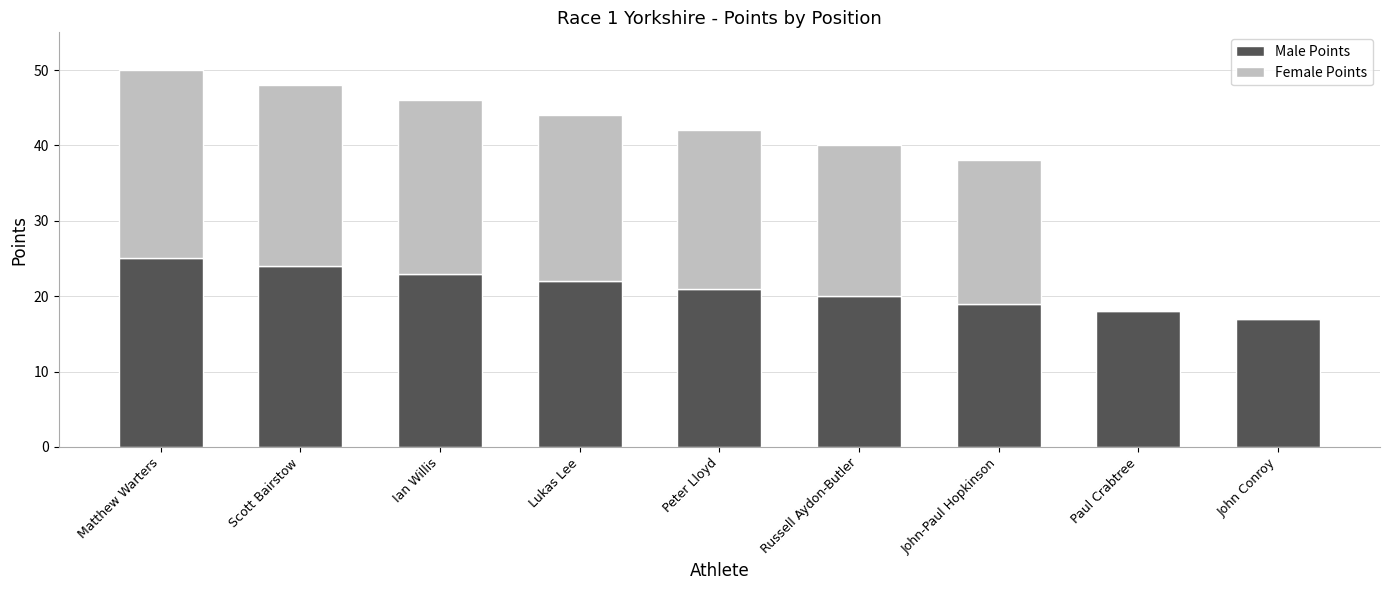

What is the sum of all Male Points values?

189